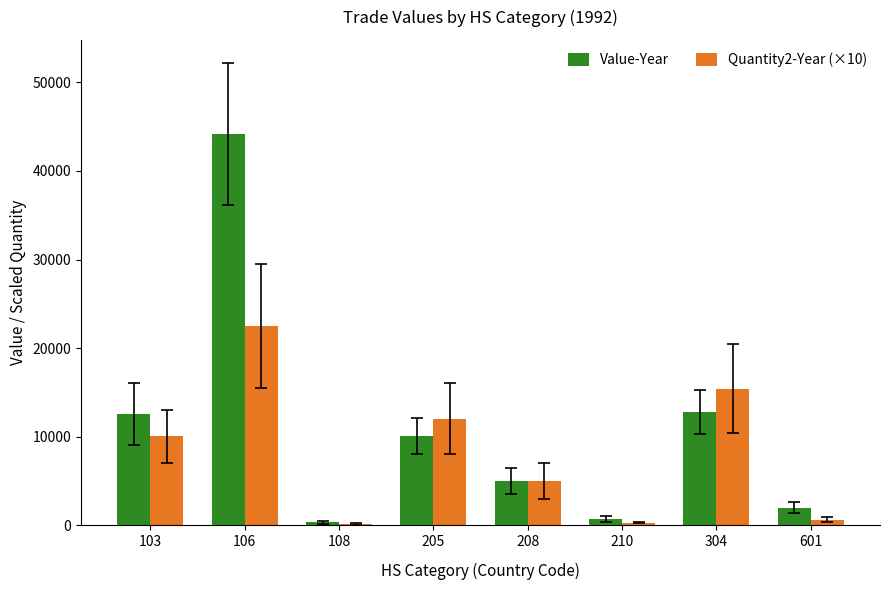

What is the total value across all series at 601?

2616